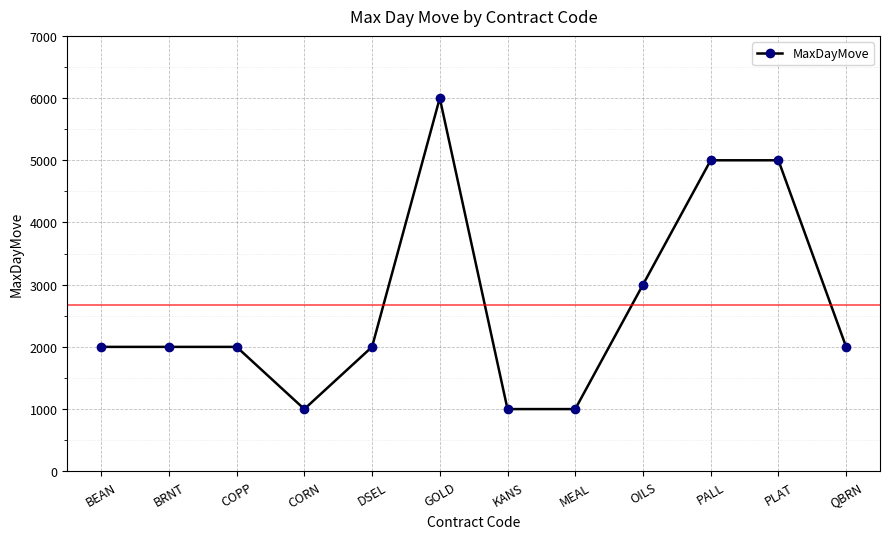

Where is the data nearest to the value 3500?

OILS